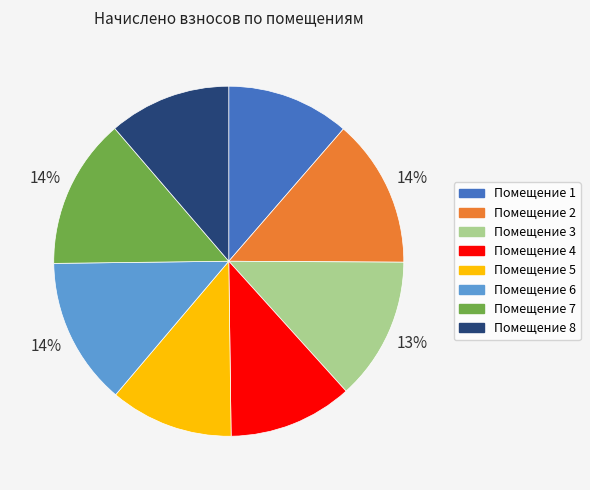

To the nearest percent, what is the difference between the largest and smallest slice percentages?

3%